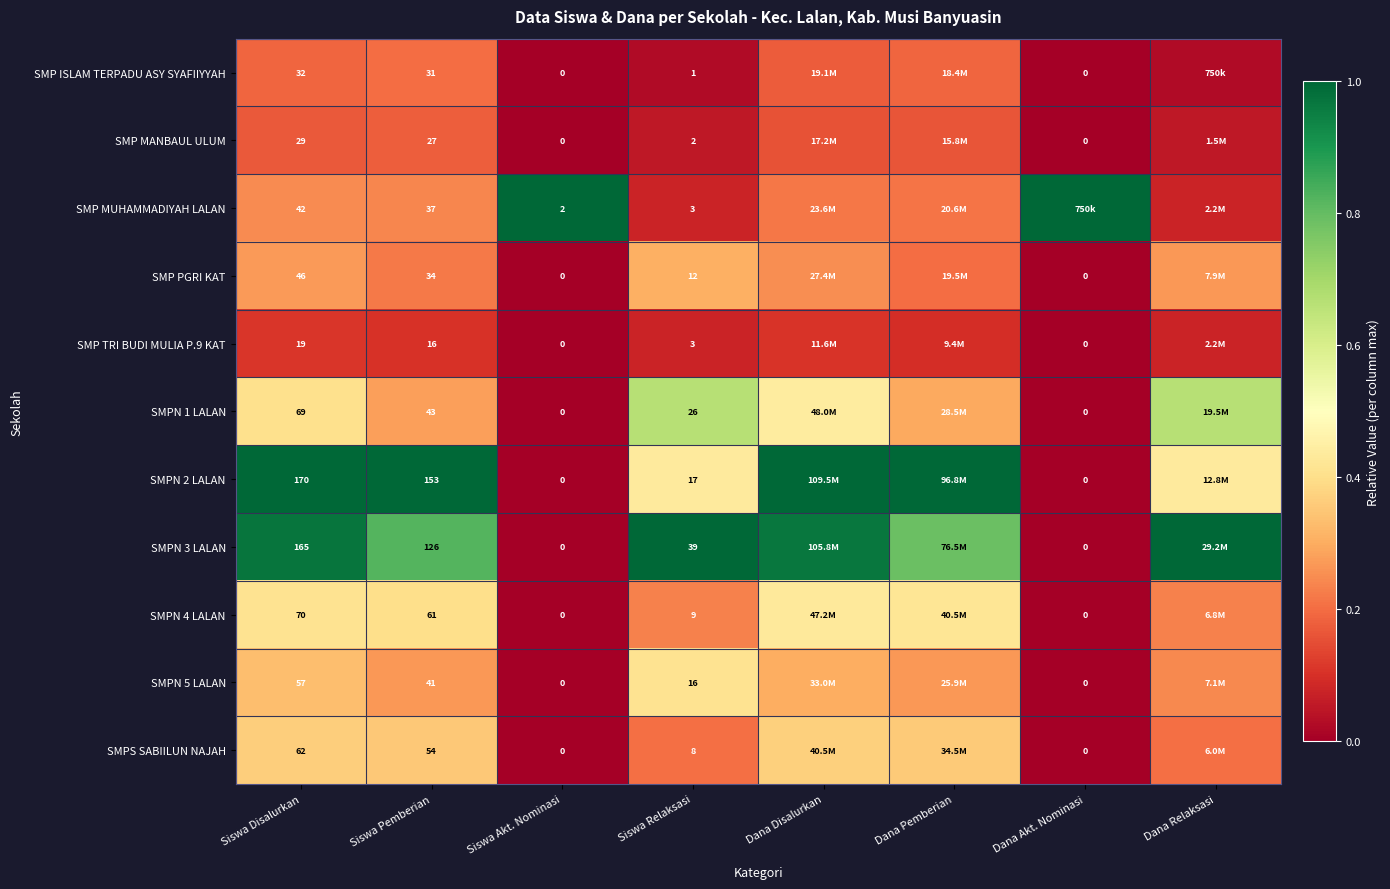

What is the maximum value shown in the chart?

1.0